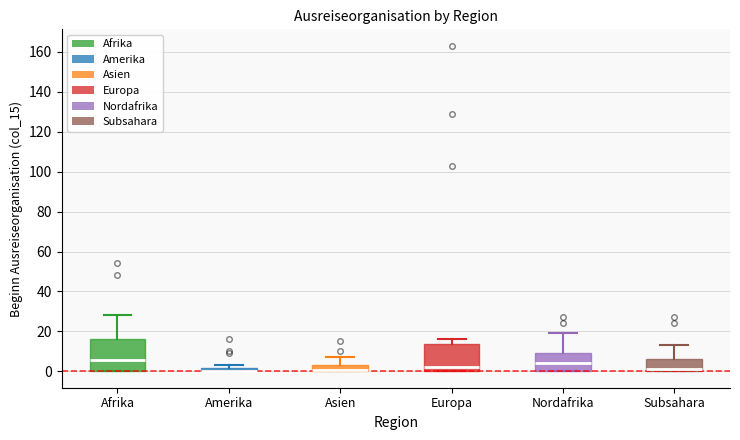

Where is the lower edge of the box for Amerika on the y-axis? The values are not printed on the chart, so give them approximately, as read against the axis.

0